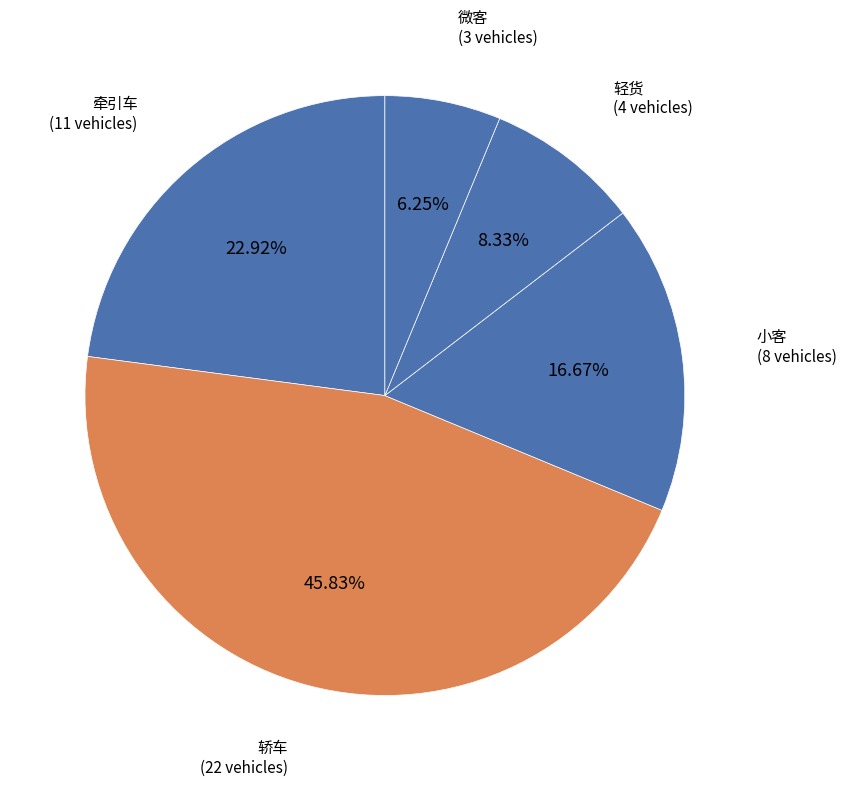

Which slice is the largest?

轿车